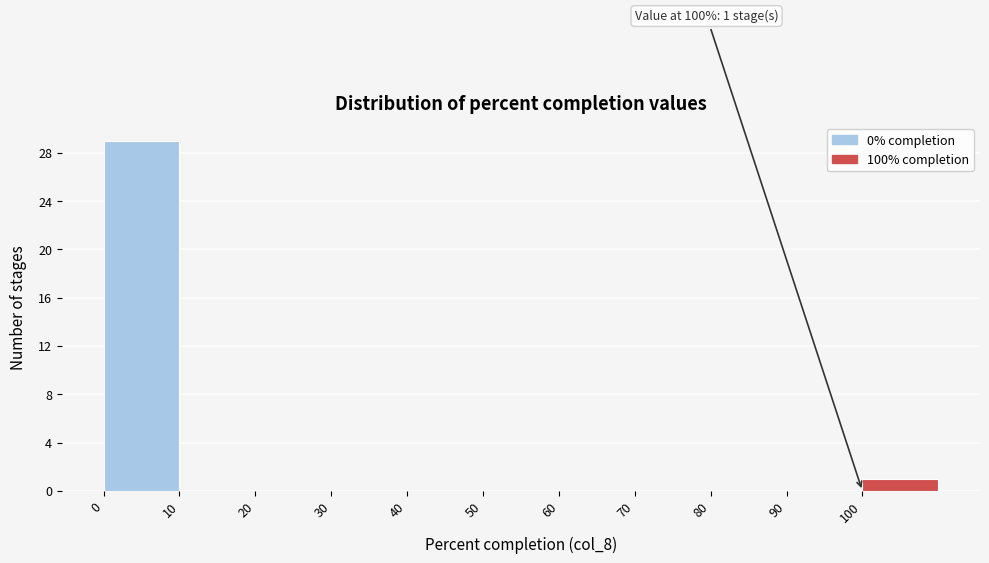

Over which range of the x-axis is the bar tallest?

0 to 10